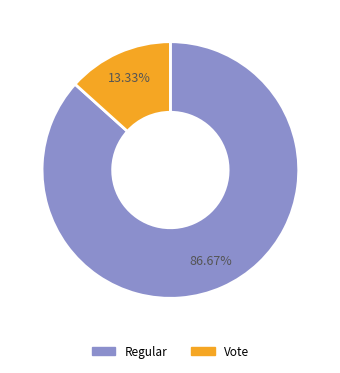

What percentage is the Regular slice, to the nearest percent?

87%